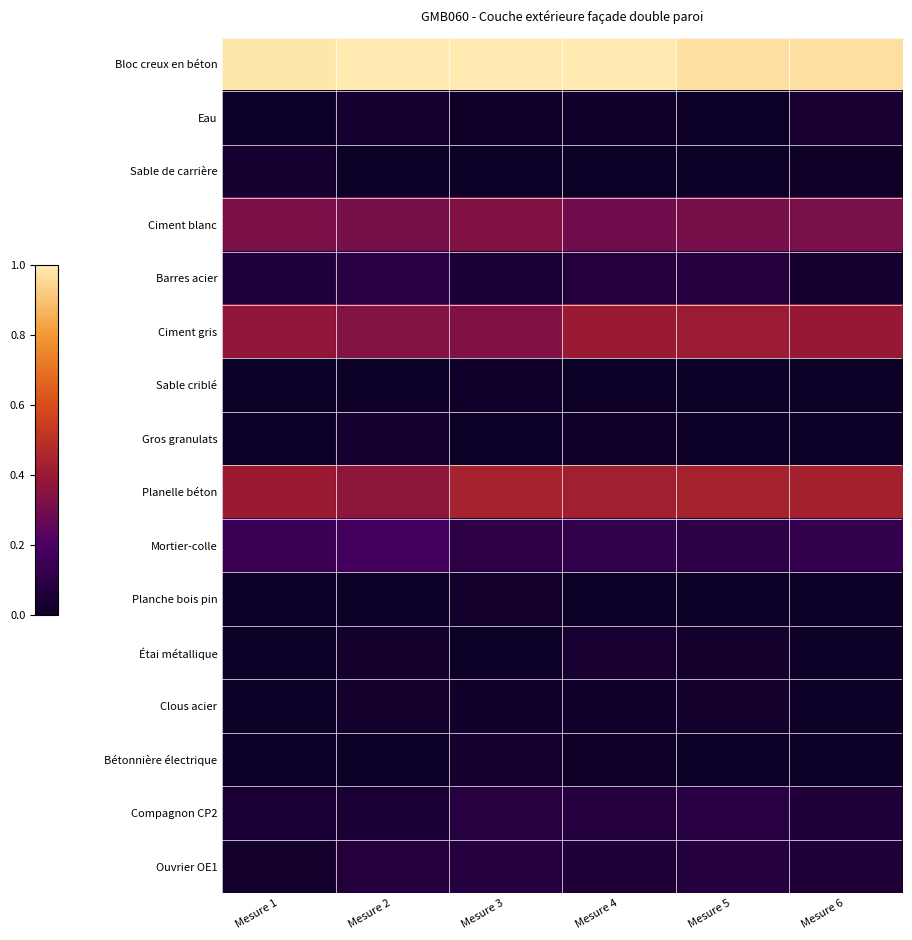

Which has a higher value, Mesure 5 or Mesure 1?

Mesure 1